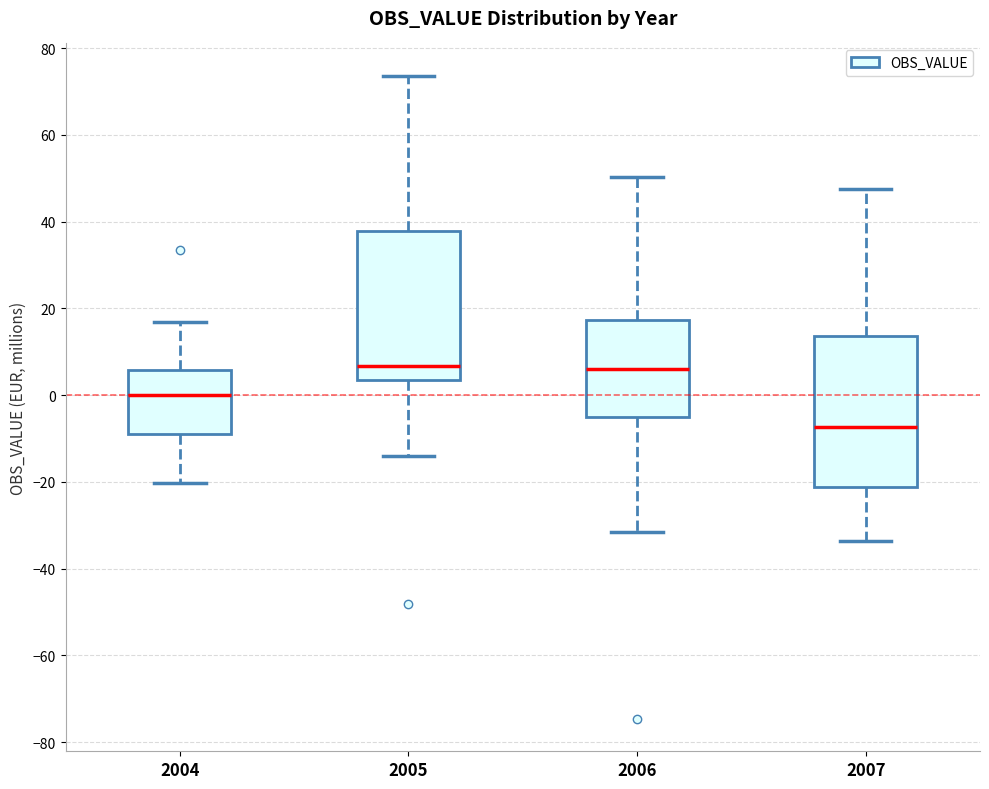

Reading left to right, transcribe this box plot: for each box, give where its median line is, the range the box spans, and where its two whiskers end, as read against the y-axis. The values are not printed on the chart, so give them approximately, as read against the axis.

2004: median 0, box -8 to 6, whiskers -20 to 16
2005: median 6, box 4 to 38, whiskers -14 to 74
2006: median 6, box -6 to 18, whiskers -32 to 50
2007: median -8, box -22 to 14, whiskers -34 to 48